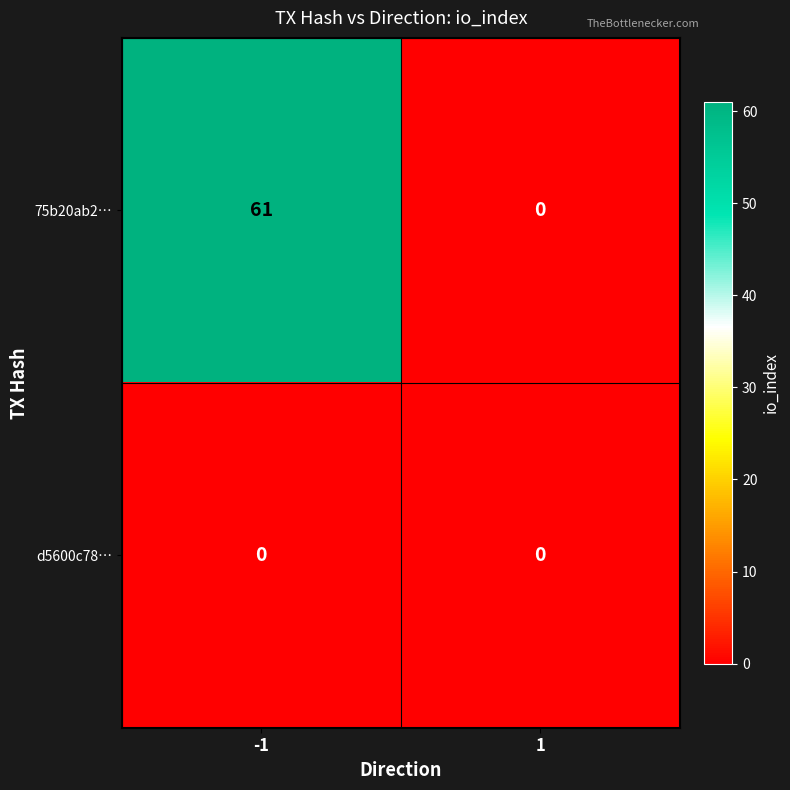

How many categories are shown in the chart?

2